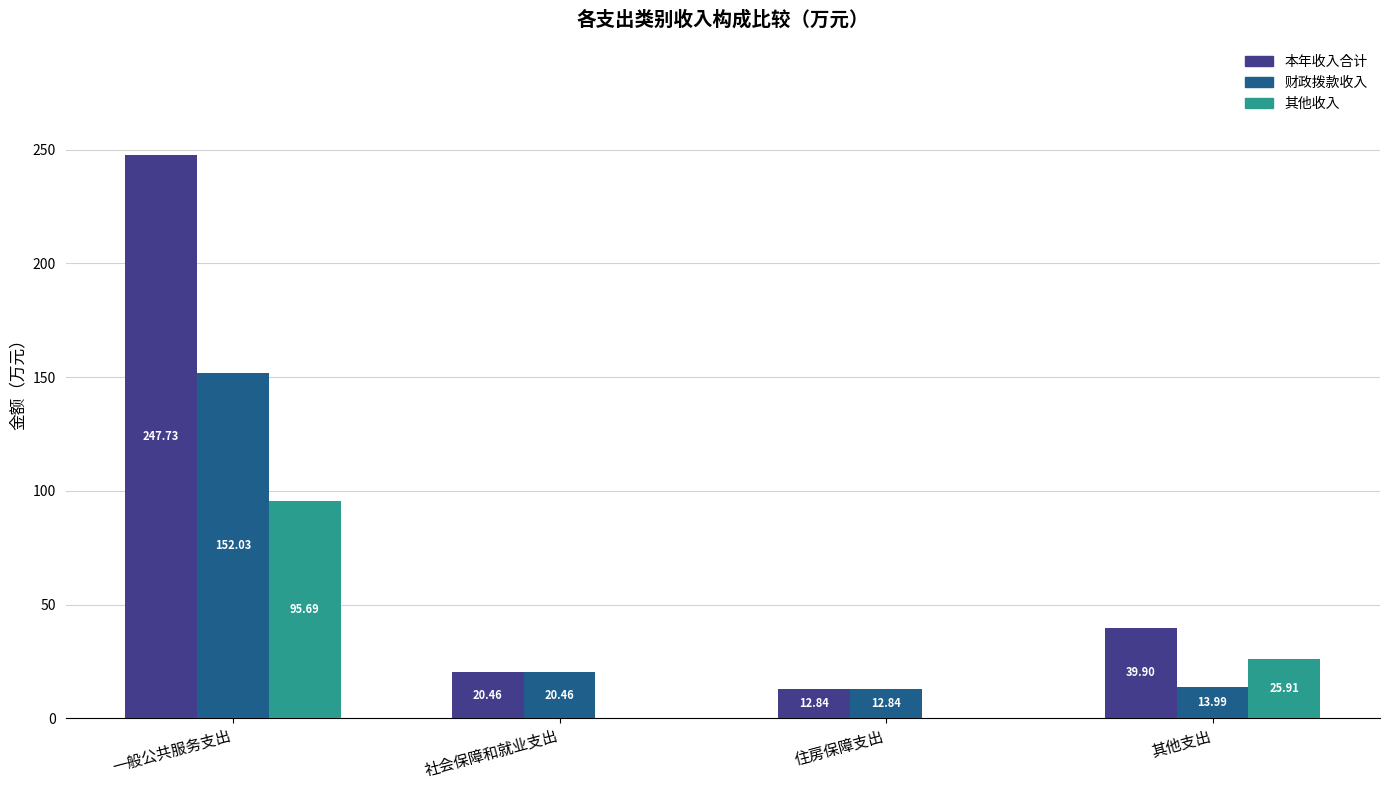

True or false: 财政拨款收入 has a value of 14.0 at 其他支出.

True